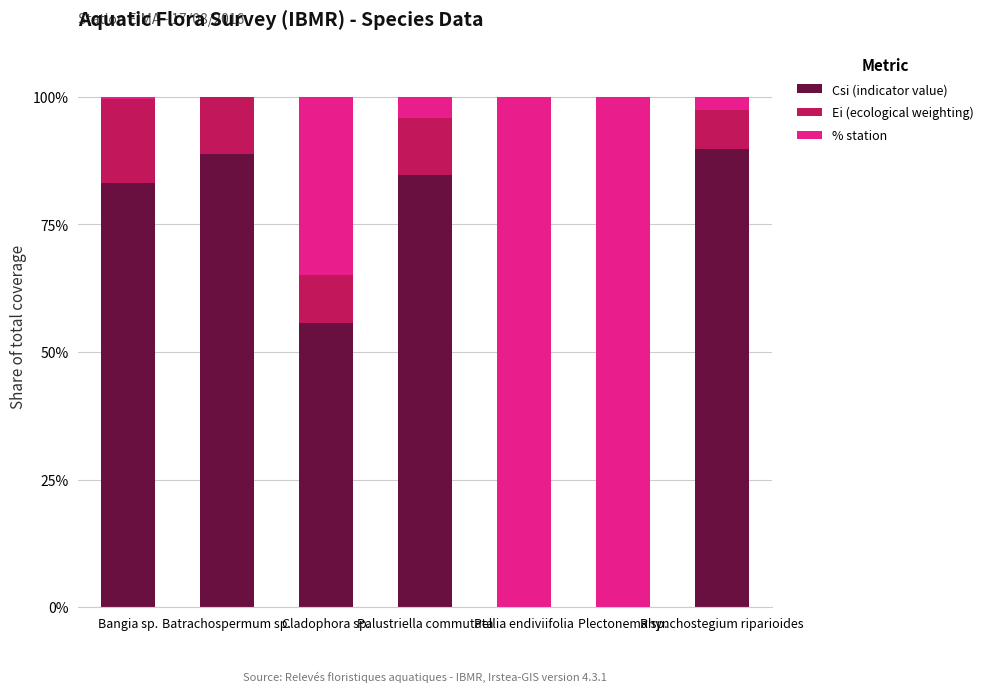

What value does the Csi (indicator value) series have at Rhynchostegium riparioides?

89.9